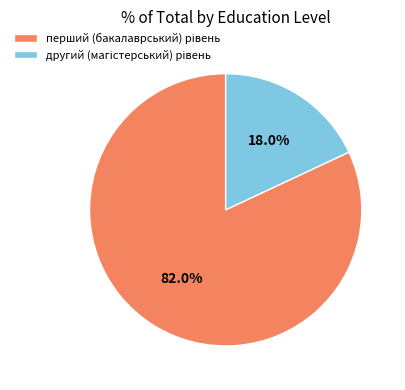

Is there a majority slice in this chart?

Yes